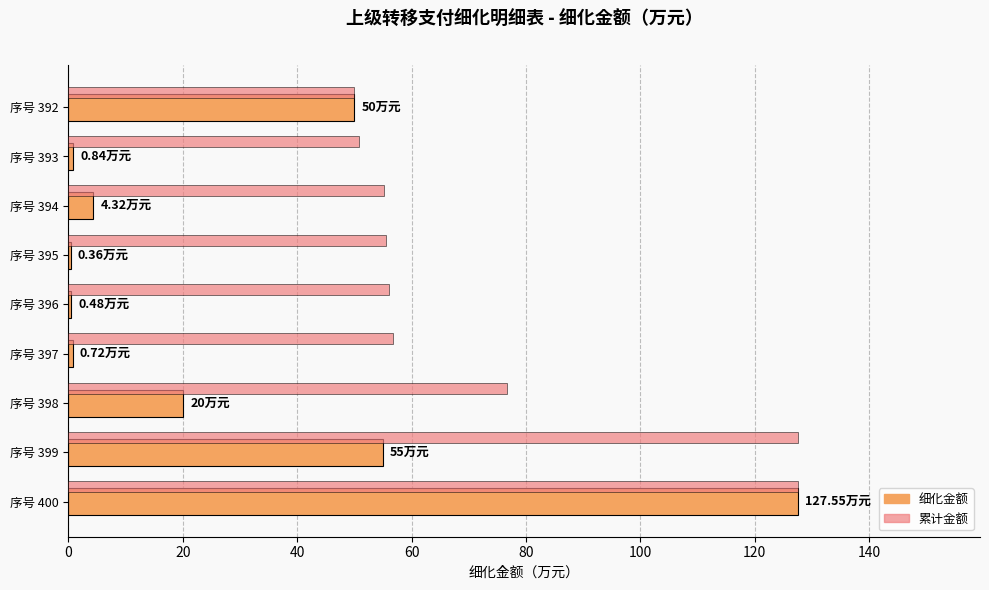

Reading right to left, what are all the values shown in this chart?

细化金额: 127.5	55.0	20.0	0.7	0.5	0.4	4.3	0.8	50.0
累计金额(万元): 127.5	127.5	76.7	56.7	56.0	55.5	55.2	50.8	50.0